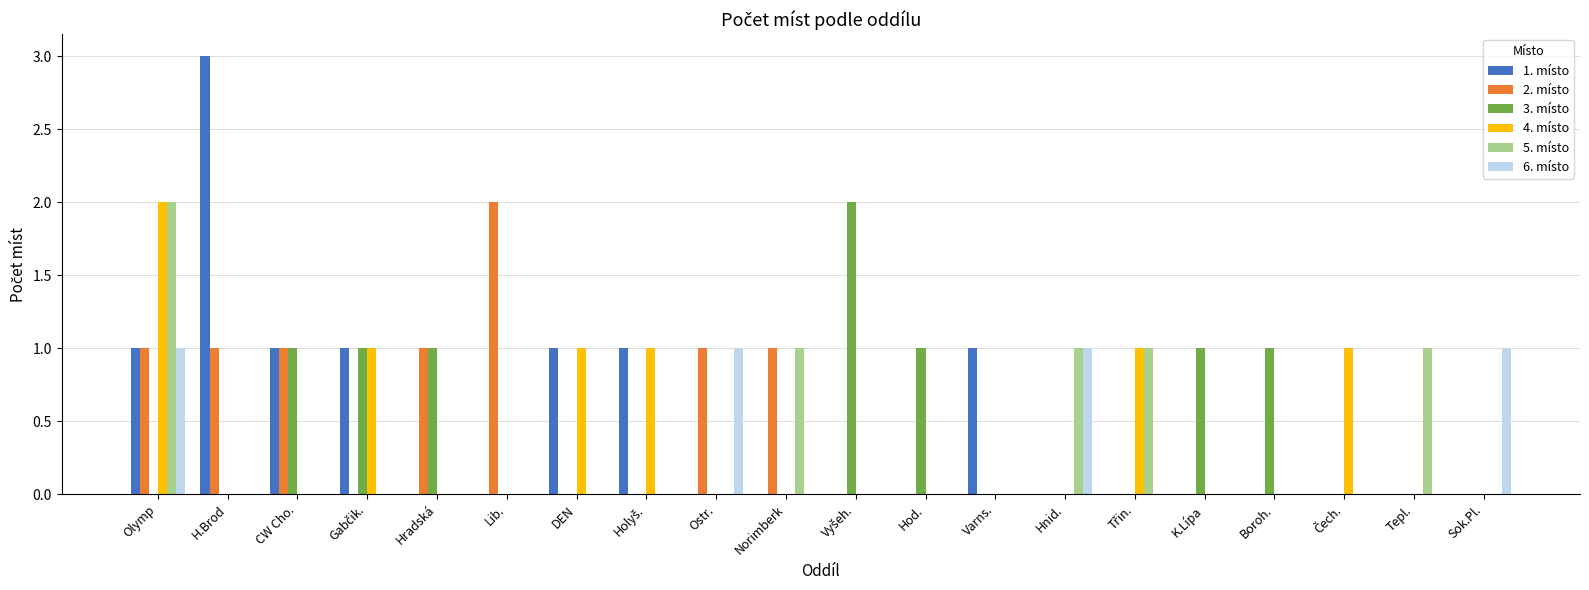

At which category is the sum across all series the highest?

Olymp